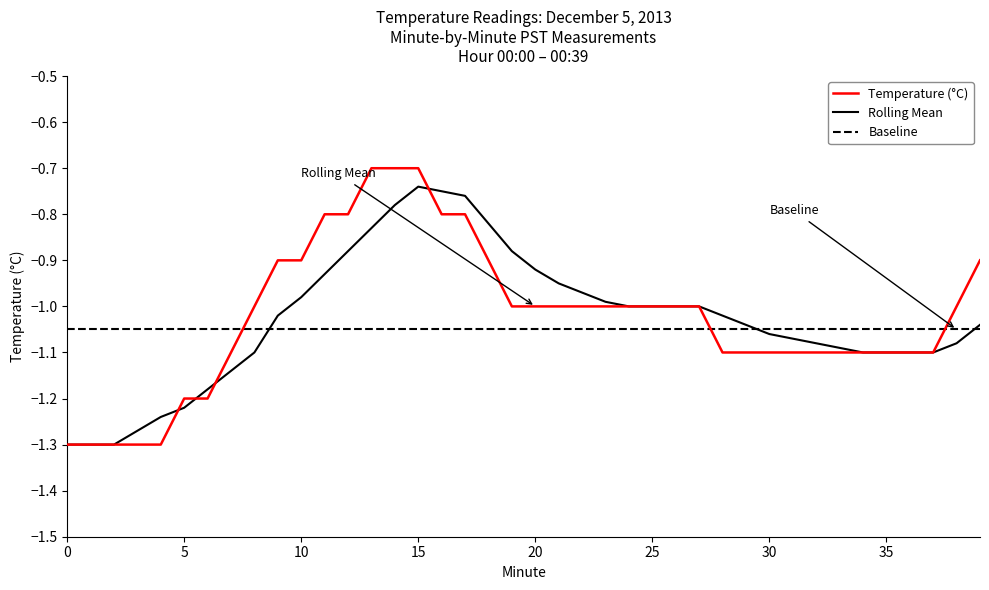

True or false: Baseline and Rolling Mean intersect in this chart.

True